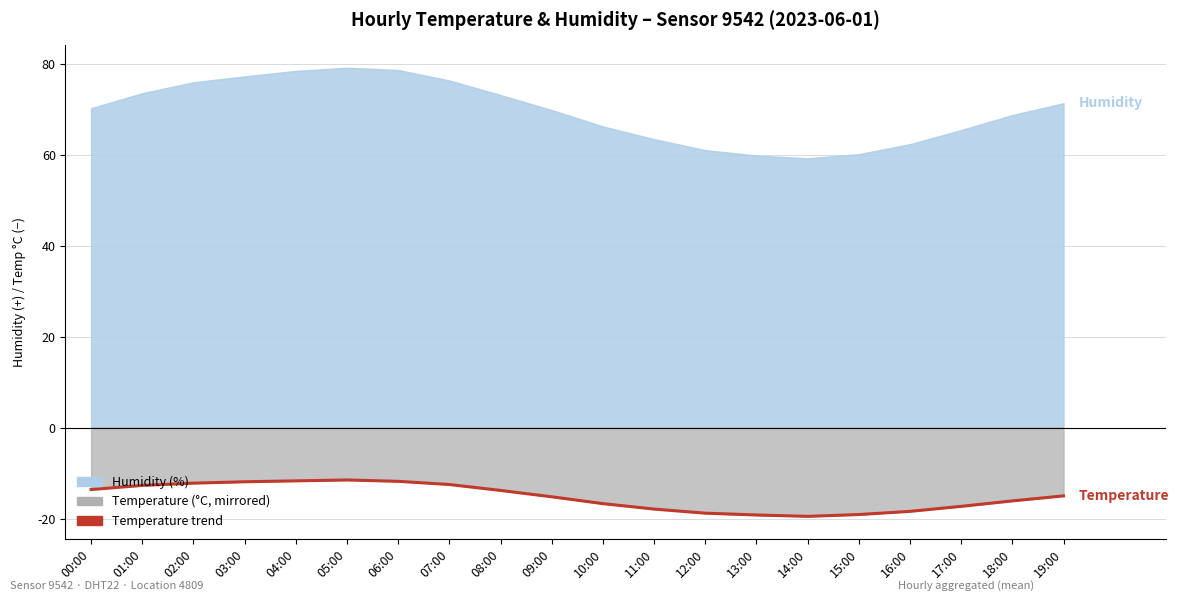

What position from the right is 18:00?

2